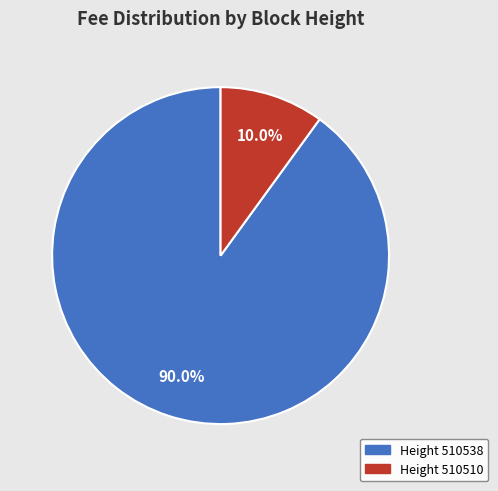

Which has a higher value, Height 510510 or Height 510538?

Height 510538